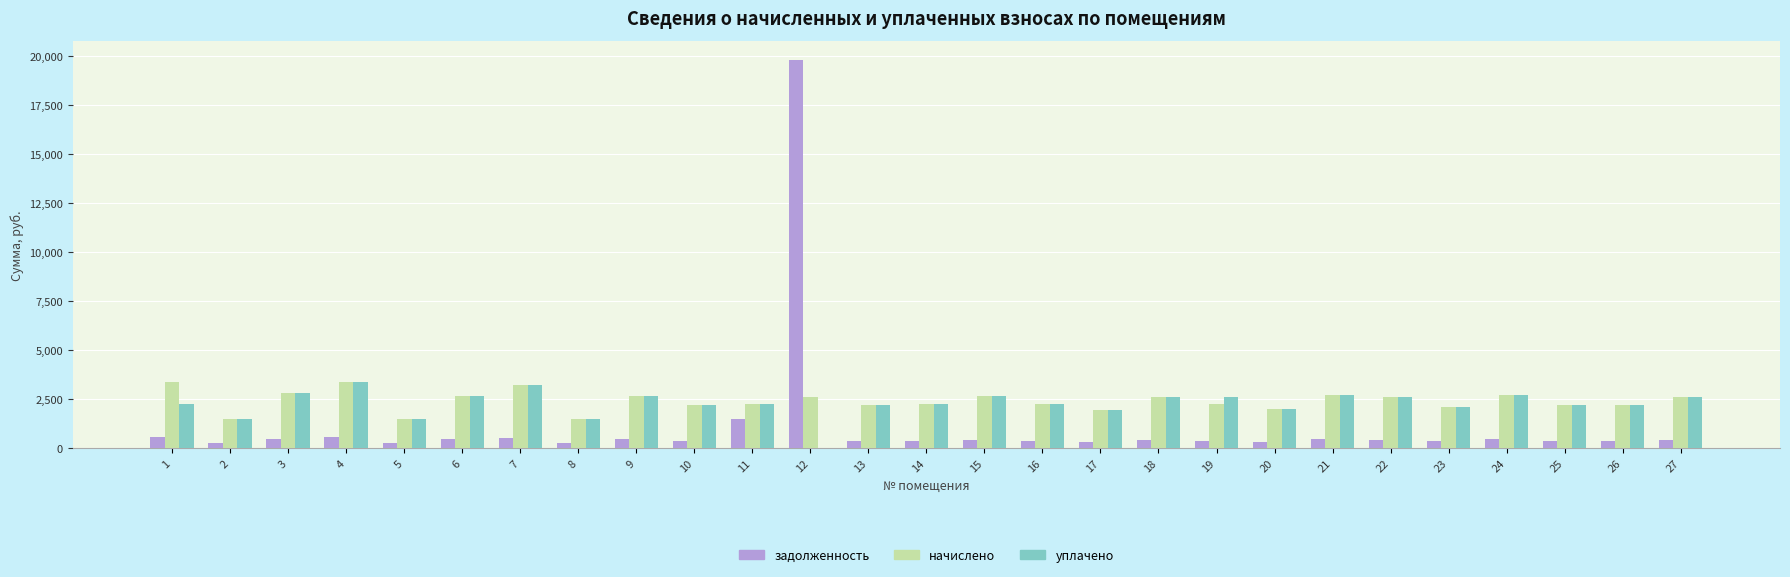

What is the sum of all уплачено values?

61479.4